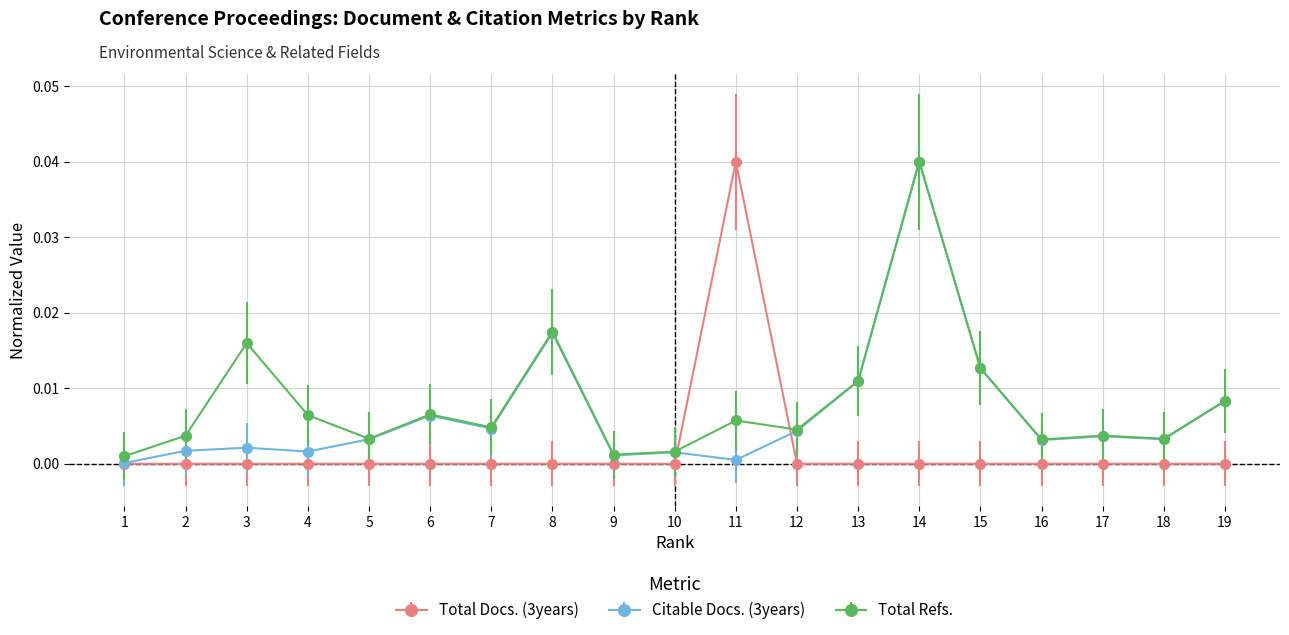

The Total Docs. (3years) series shows 0.0 at 14. True or false?

True